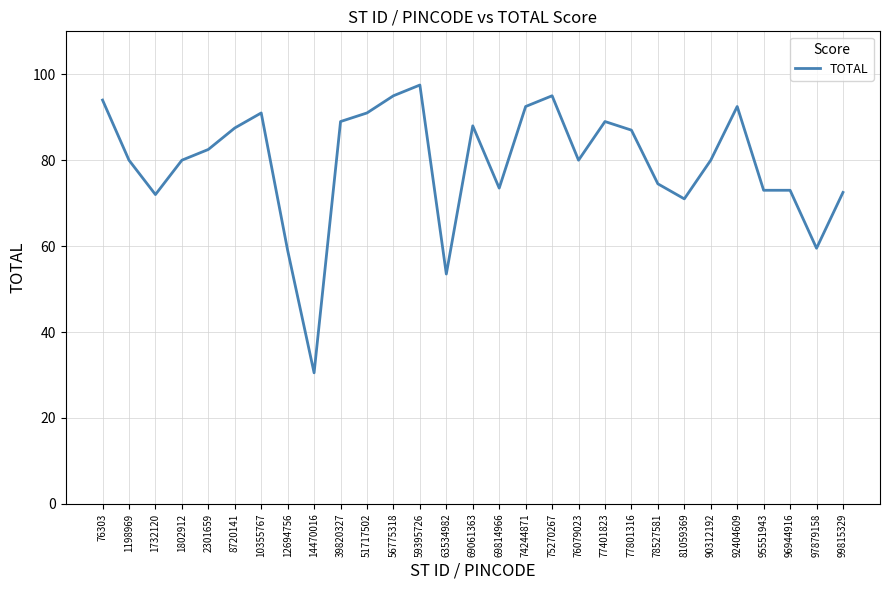

What is the ratio of the value at 10355767 to the value at 77401823?

1.0